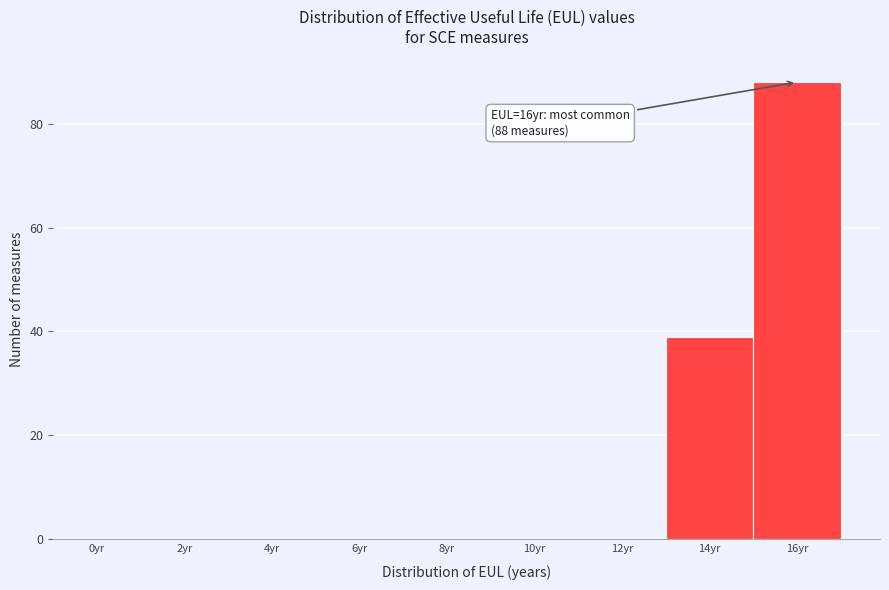

Reading right to left, what are all the values shown in this chart?

16yr=88	14yr=39	12yr=0	10yr=0	8yr=0	6yr=0	4yr=0	2yr=0	0yr=0